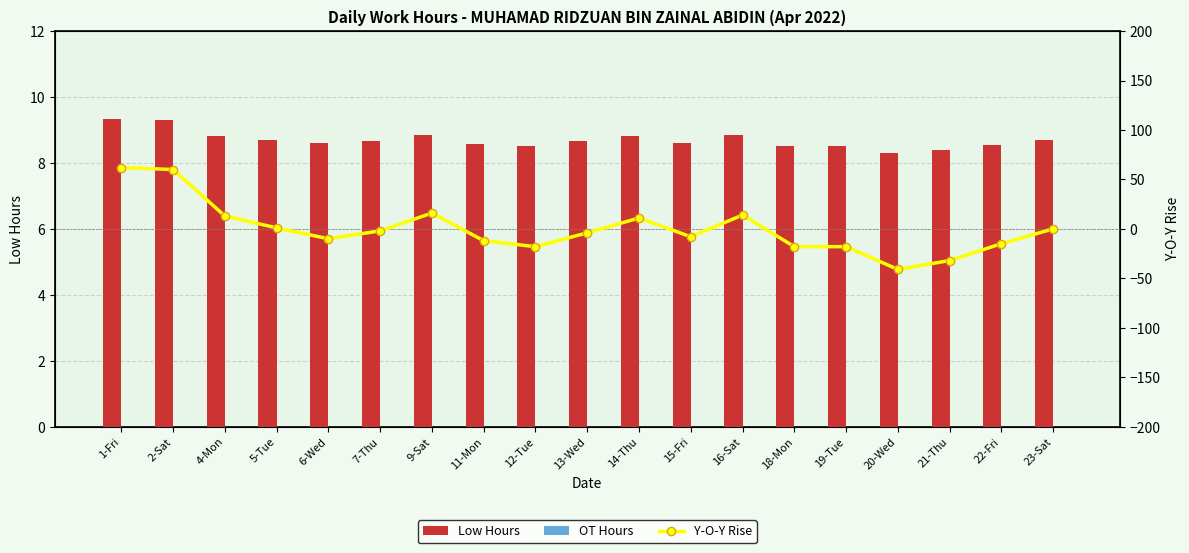

What is the label of the 18th bar from the left?

22-Fri